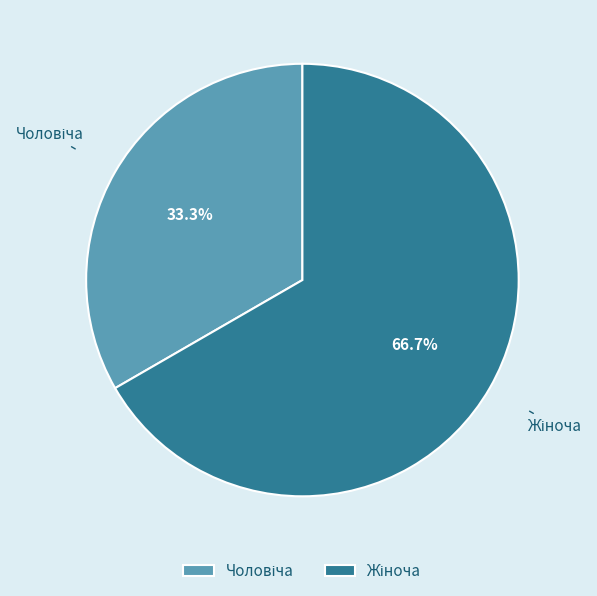

What portion of the pie excludes Чоловіча?

66.7%